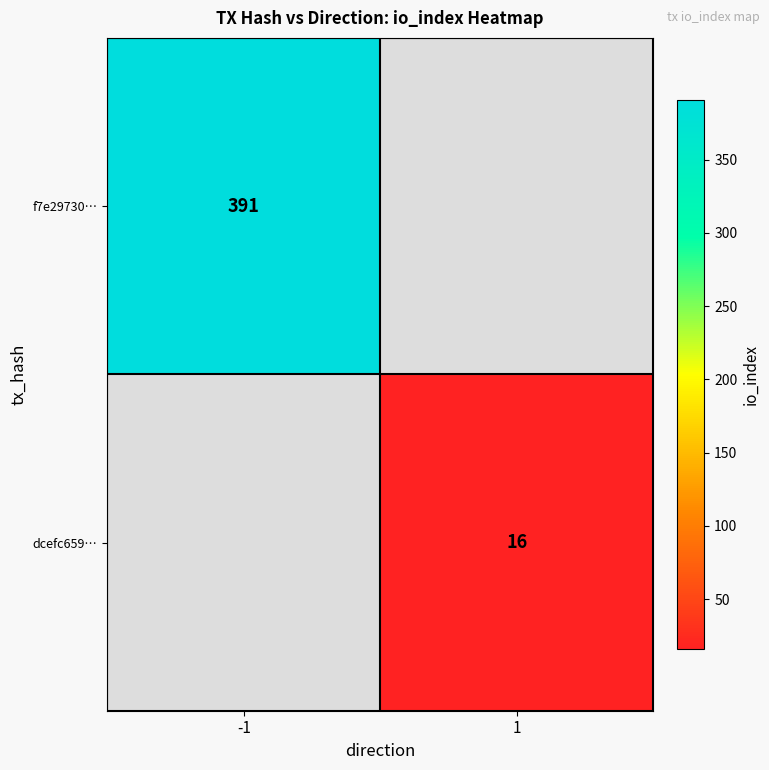

What is the minimum value shown in the chart?

16.0